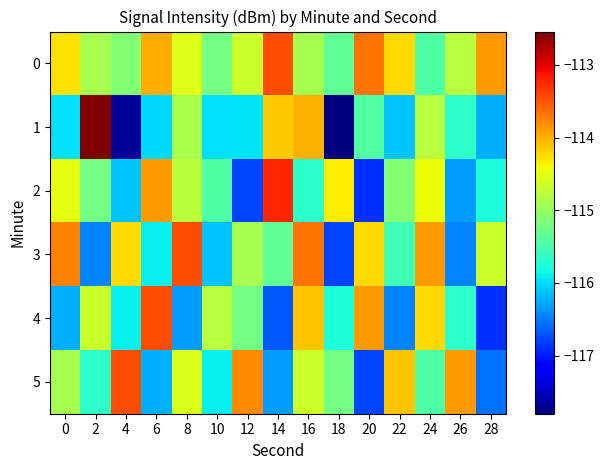

How many data points does each series have?

15